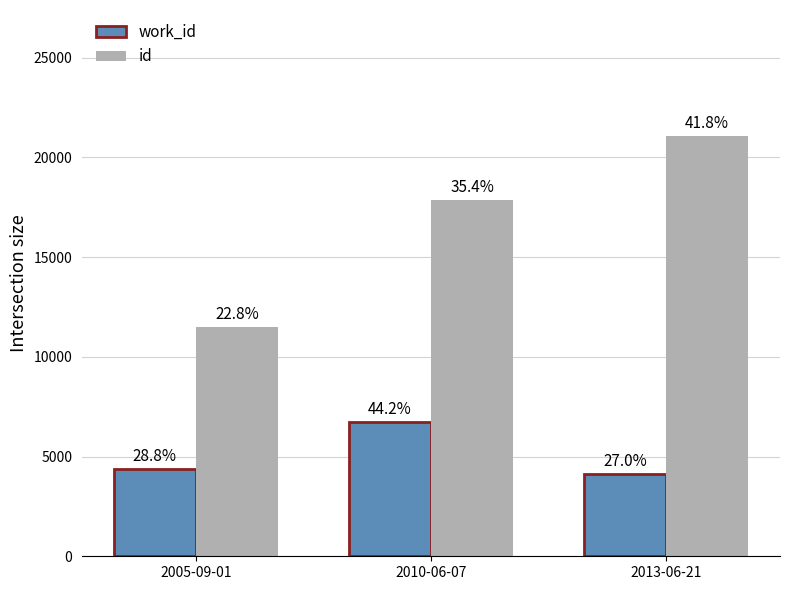

Does the chart contain stacked bars?

No